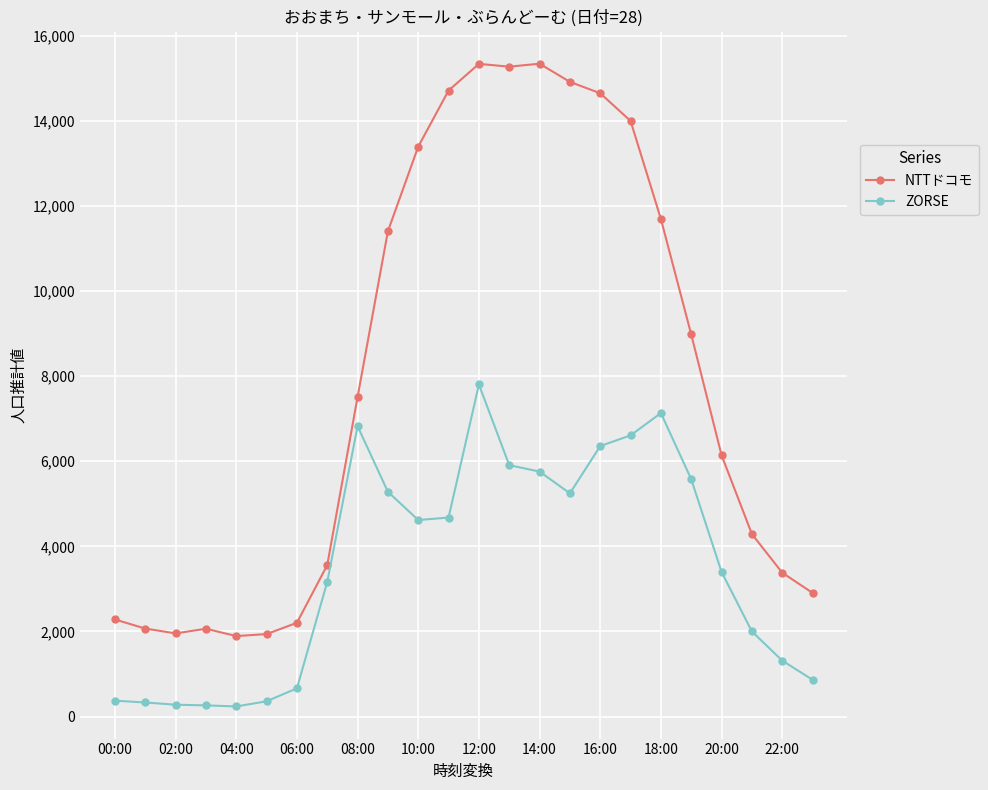

Which series has the widest spread of values?

NTTドコモ